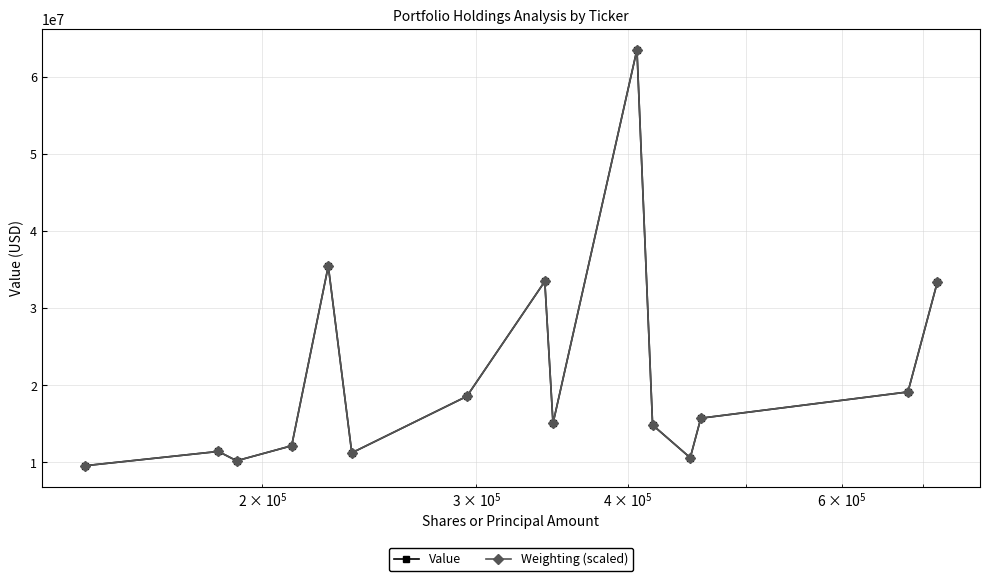

How many categories are shown in the chart?

15